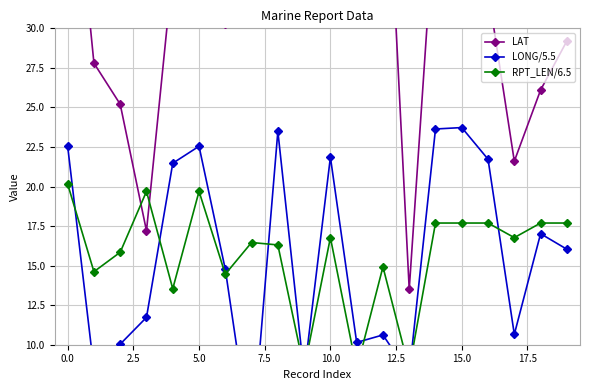

Which series has the largest range (max minus min)?

LAT